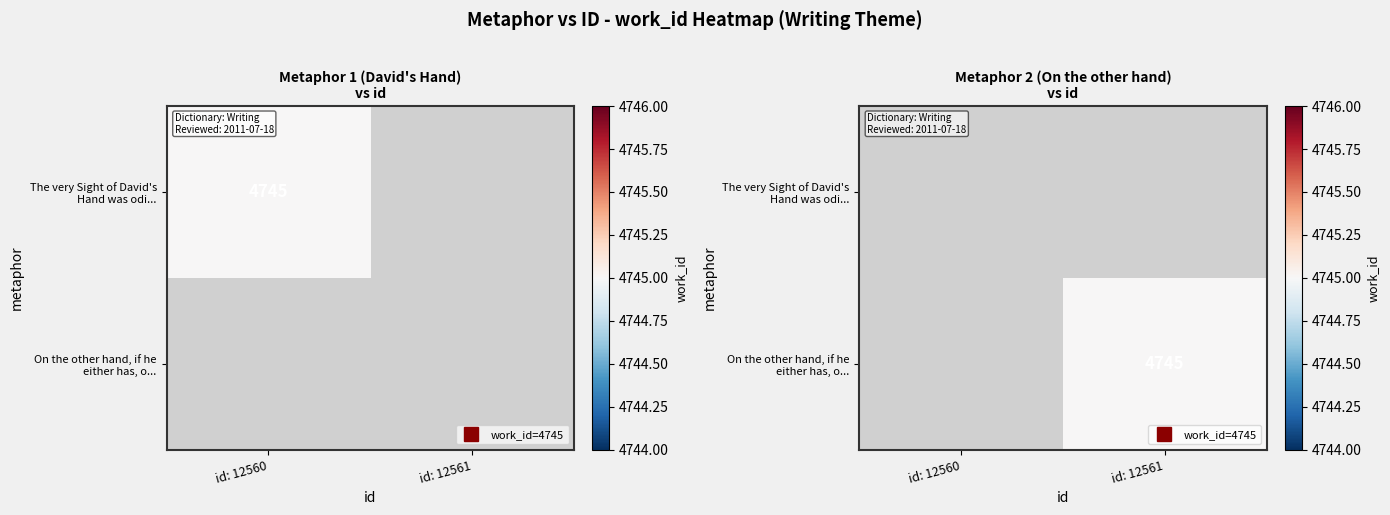

Rank the series by their maximum value, from highest to lowest.

The very Sight of David's Hand was odi..., On the other hand, if he either has, o...